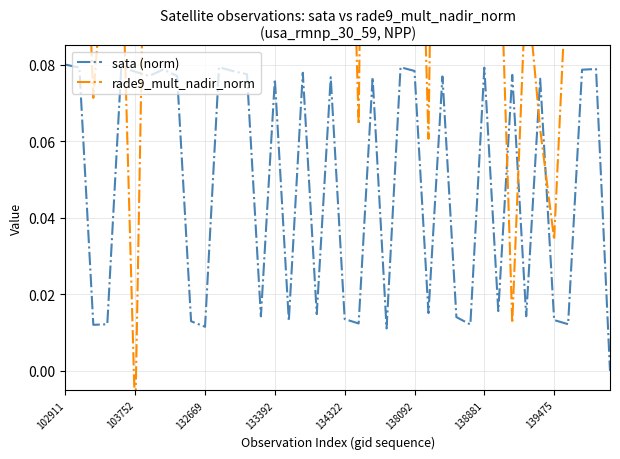

Which series has the largest total across all categories?

rade9_mult_nadir_norm